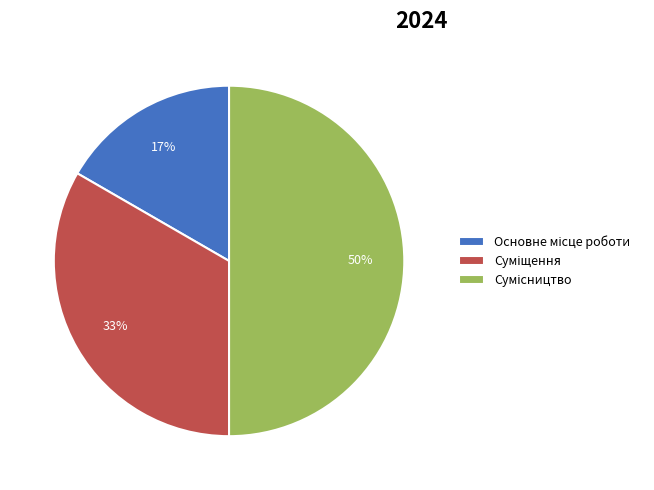

To the nearest percent, what is the difference between the largest and smallest slice percentages?

33%